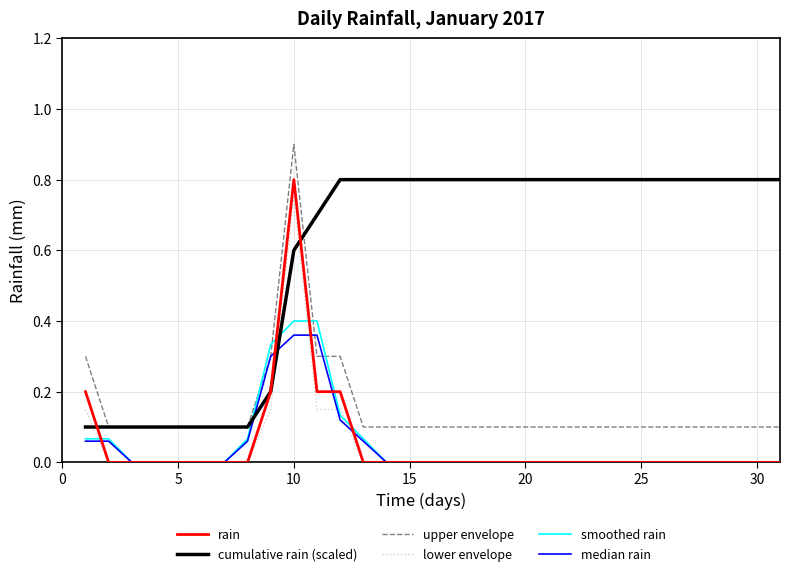

True or false: rain and upper envelope intersect in this chart.

False